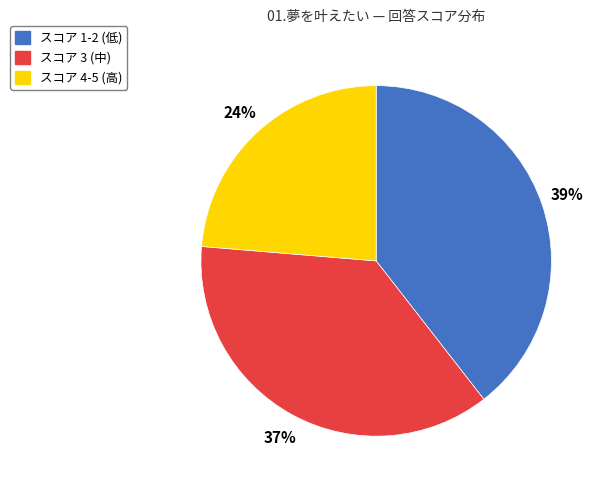

Rank the categories by value from highest to lowest.

スコア 1-2 (低), スコア 3 (中), スコア 4-5 (高)